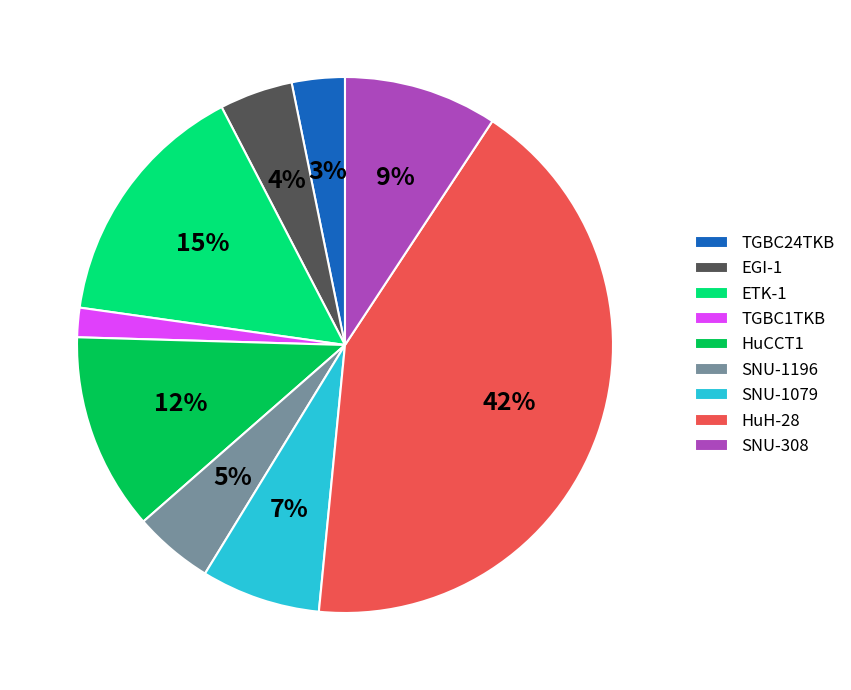

Does EGI-1 account for over 50% of the chart?

No